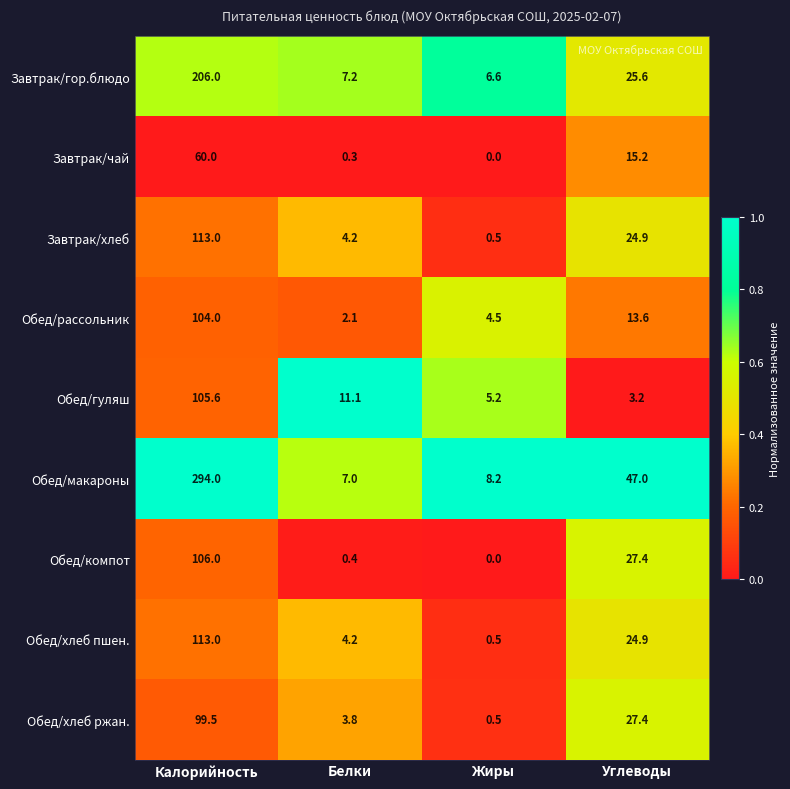

Between Жиры and Углеводы, which series saw the biggest shift?

Обед/макароны